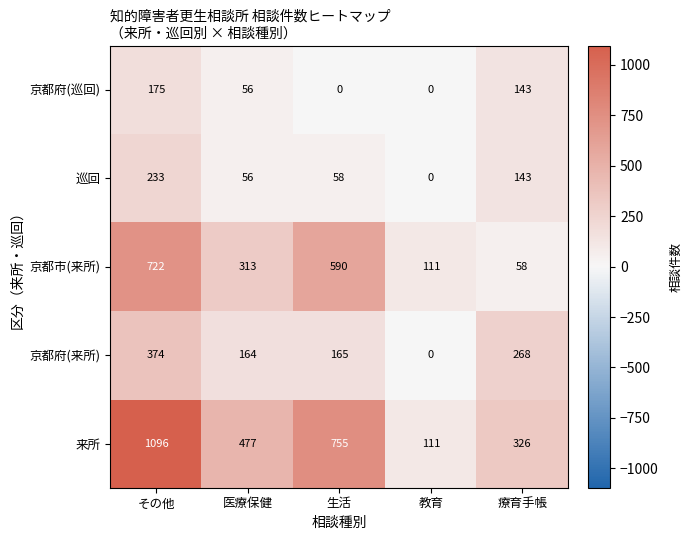

What is the highest value of the 京都府(巡回) series?

175